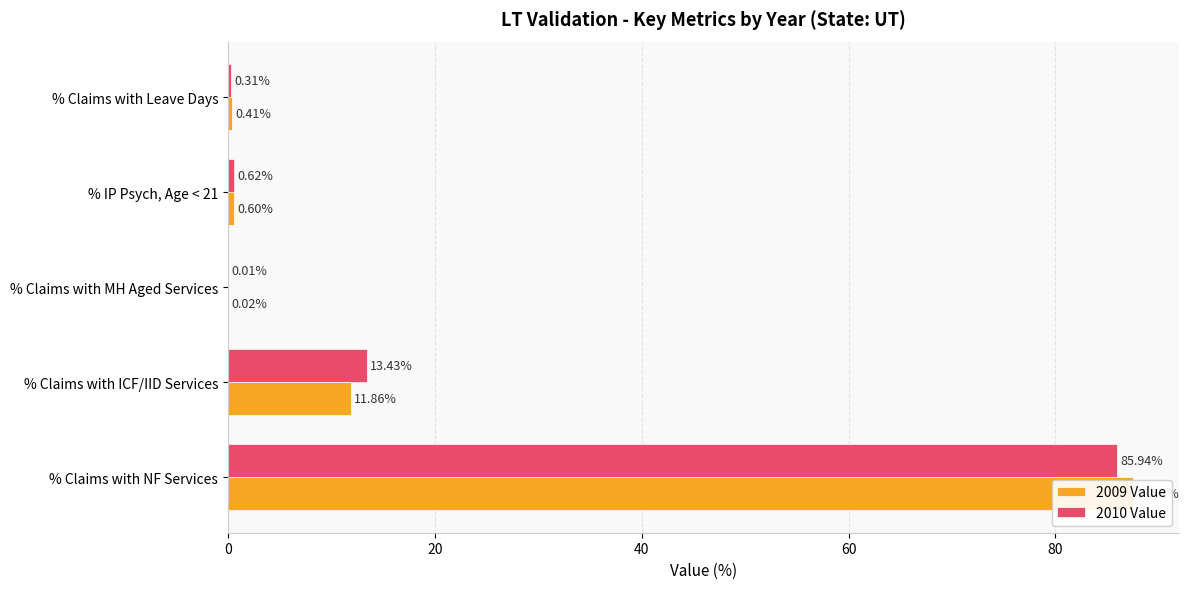

What is the spread (max minus min) of values at % Claims with ICF/IID Services?

1.6